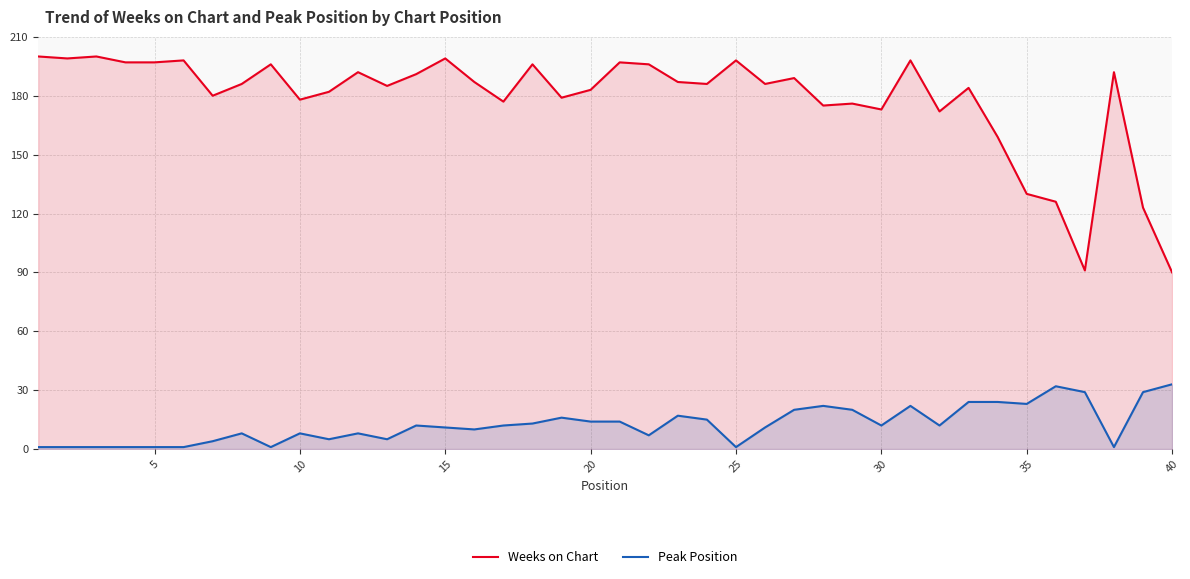

The value of Peak Position at 30 is 12. True or false?

True